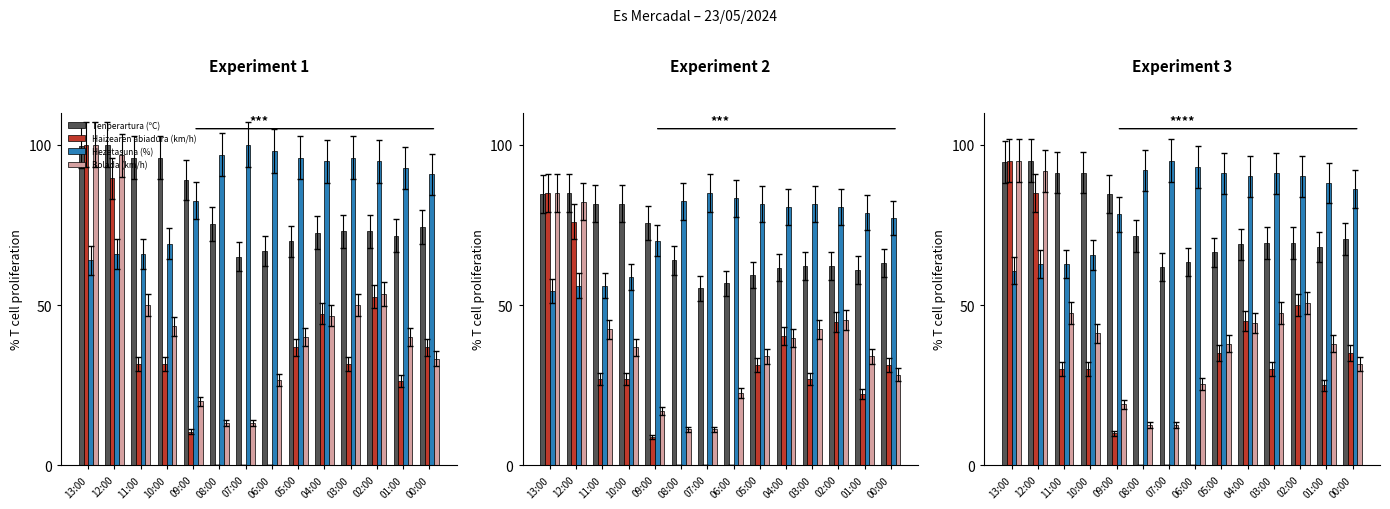

Is it true that Haizearen abiadura (km/h) equals 85.0 at 12:00?

True